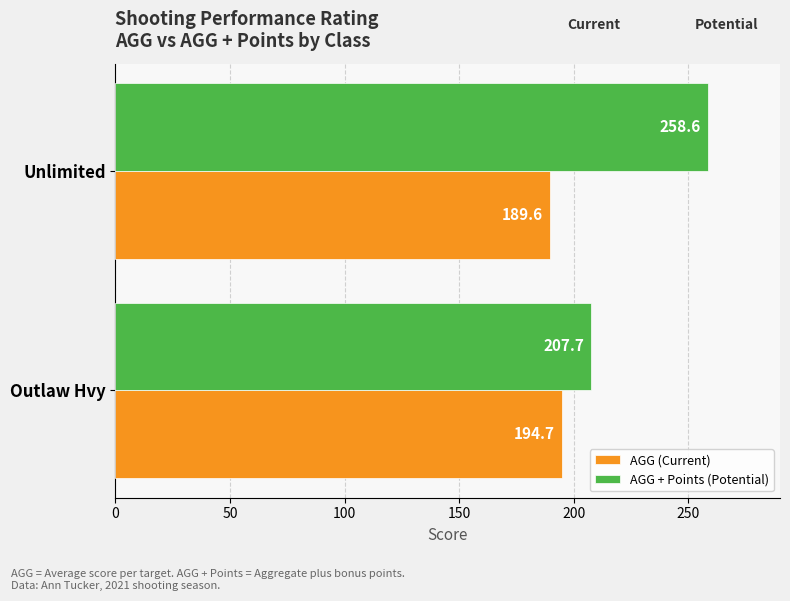

Is the value of AGG (Current) at Outlaw Hvy greater than the value of AGG + Points (Potential) at Outlaw Hvy?

No